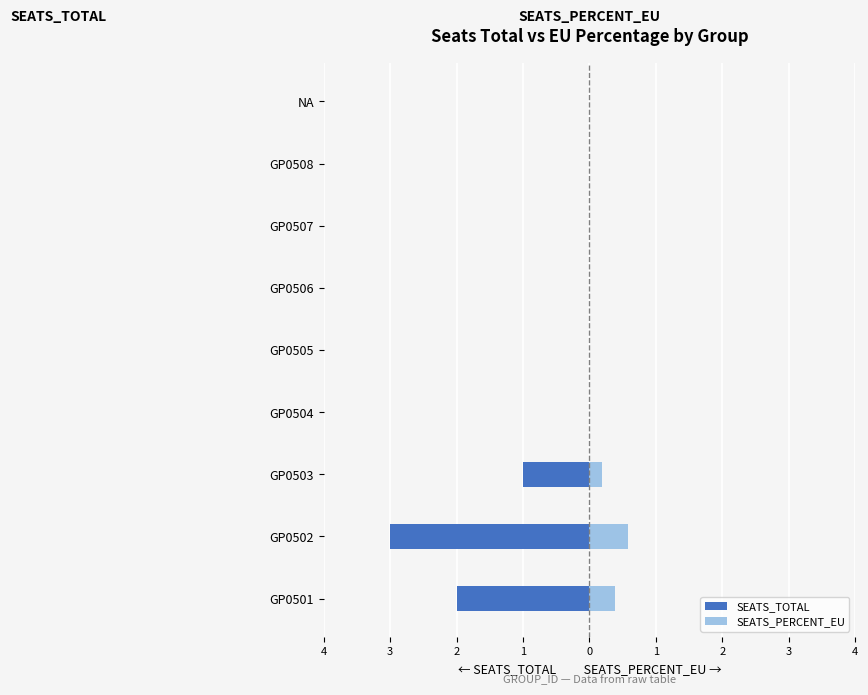

What is the difference between the maximum and minimum values in the SEATS_PERCENT_EU series?

0.6